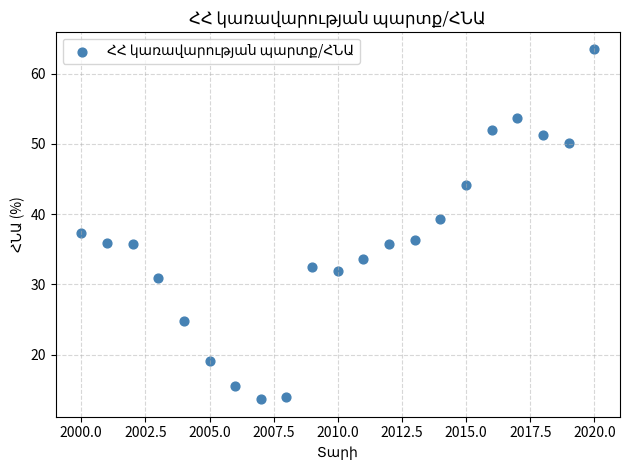

What is the range of Y values (max minus min)?

49.9